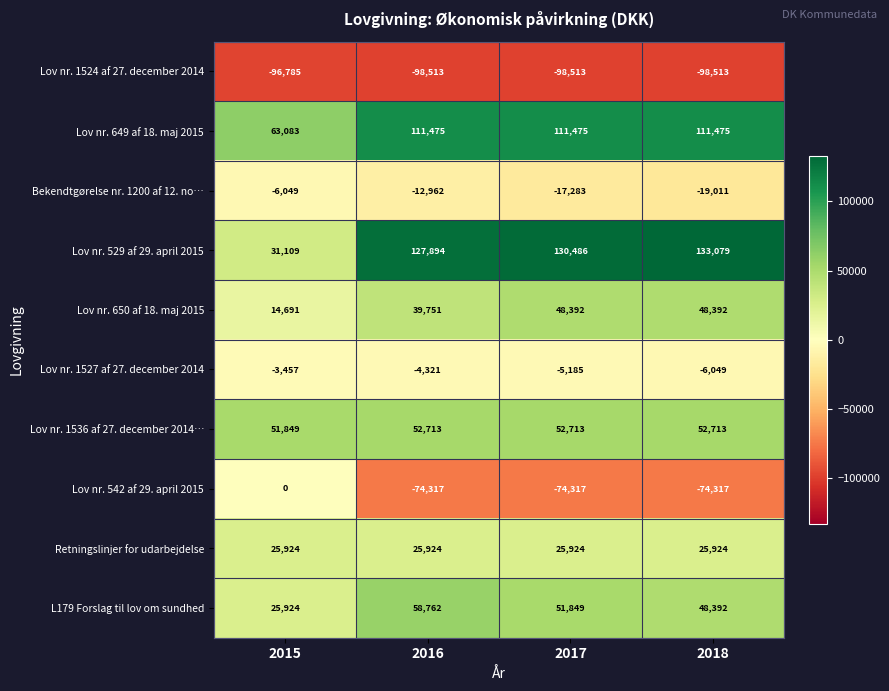

Which series has the largest total across all categories?

Lov nr. 529 af 29. april 2015